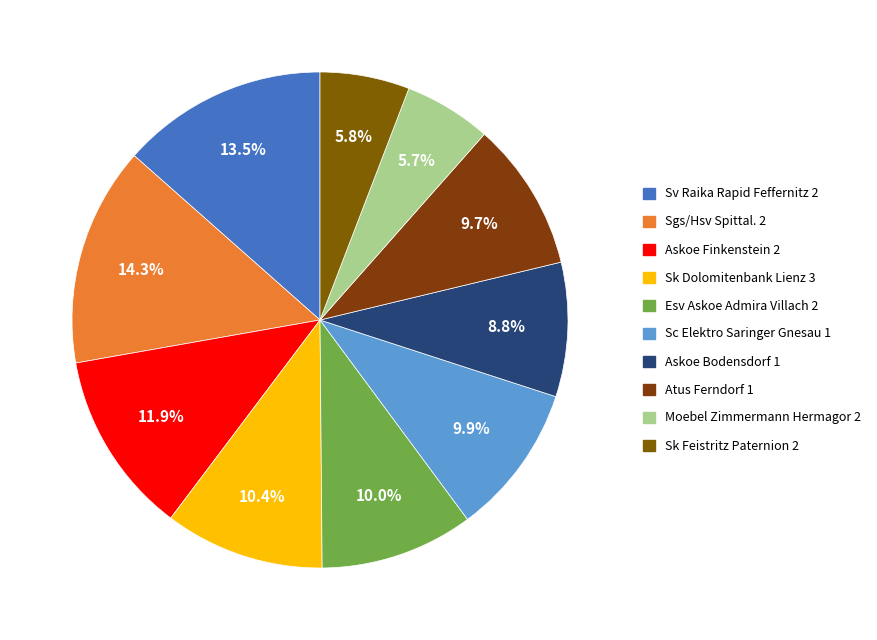

To the nearest percent, what percentage of the pie is Sk Feistritz Paternion 2?

6%